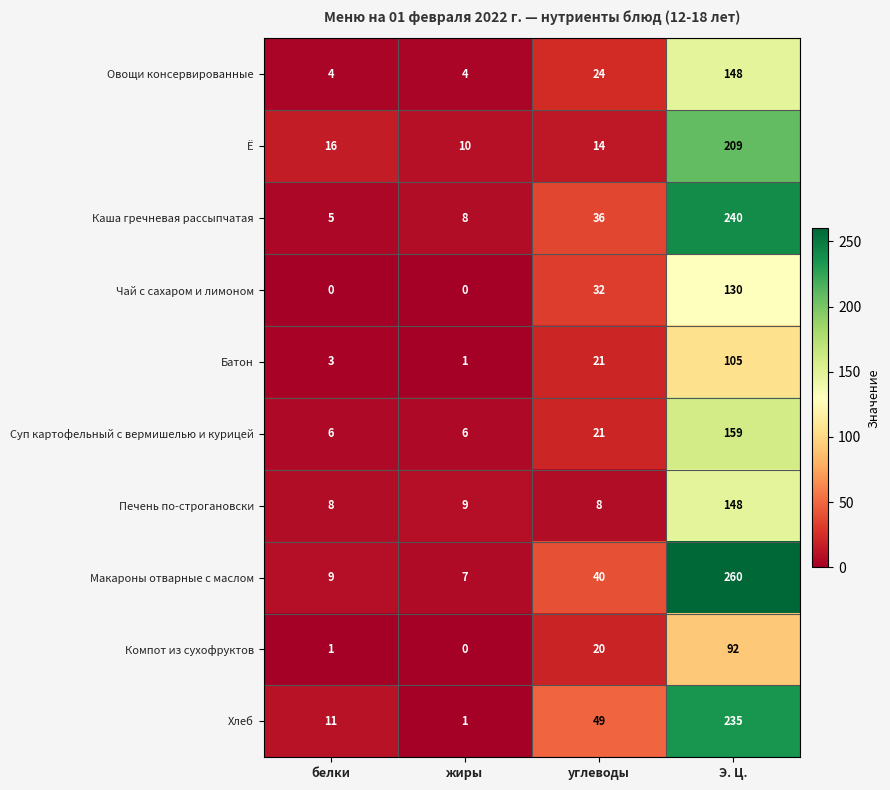

At how many categories does at least one series exceed 67?

1